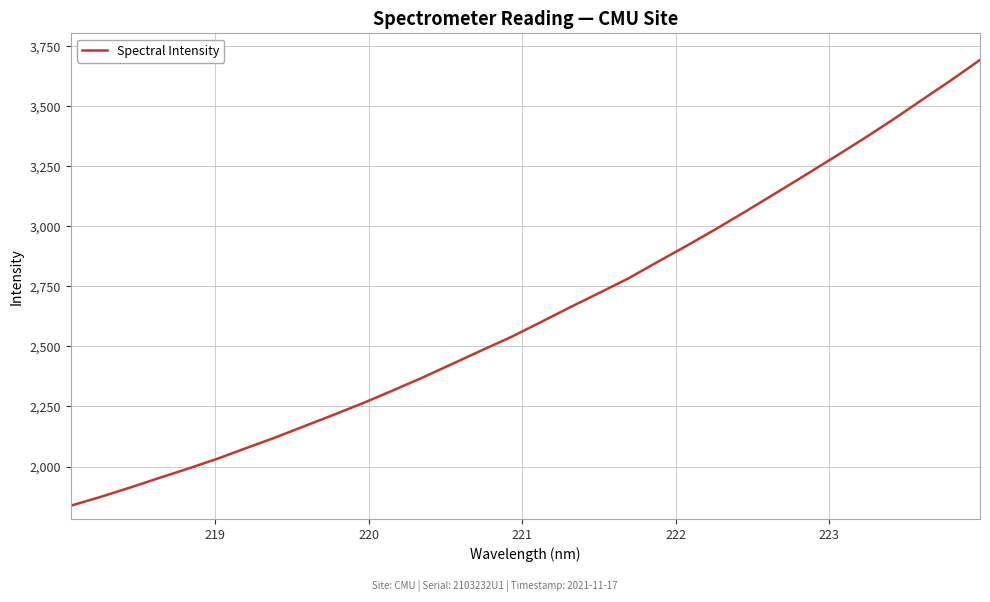

What is the minimum value shown in the chart?

1836.8